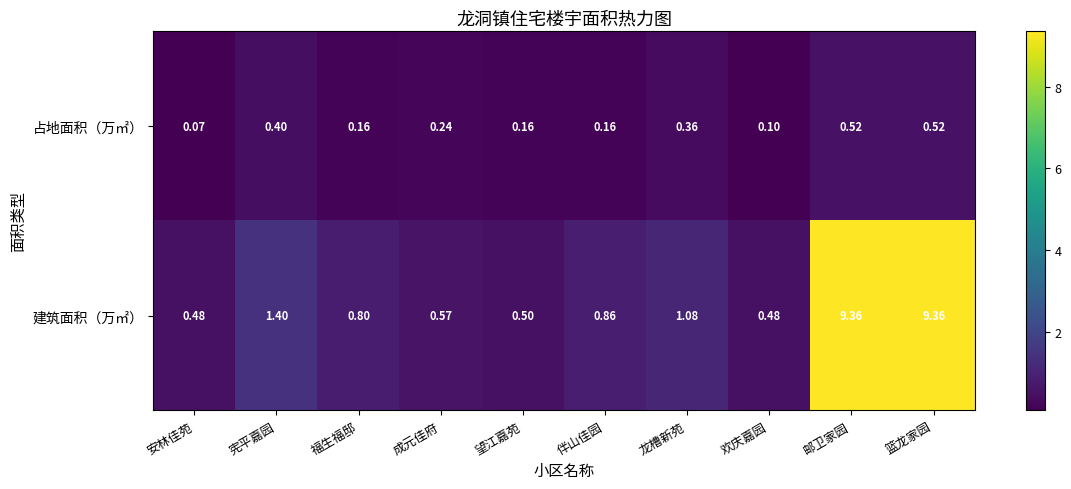

Which category has the lowest value in the 占地面积（万㎡） series?

安林佳苑